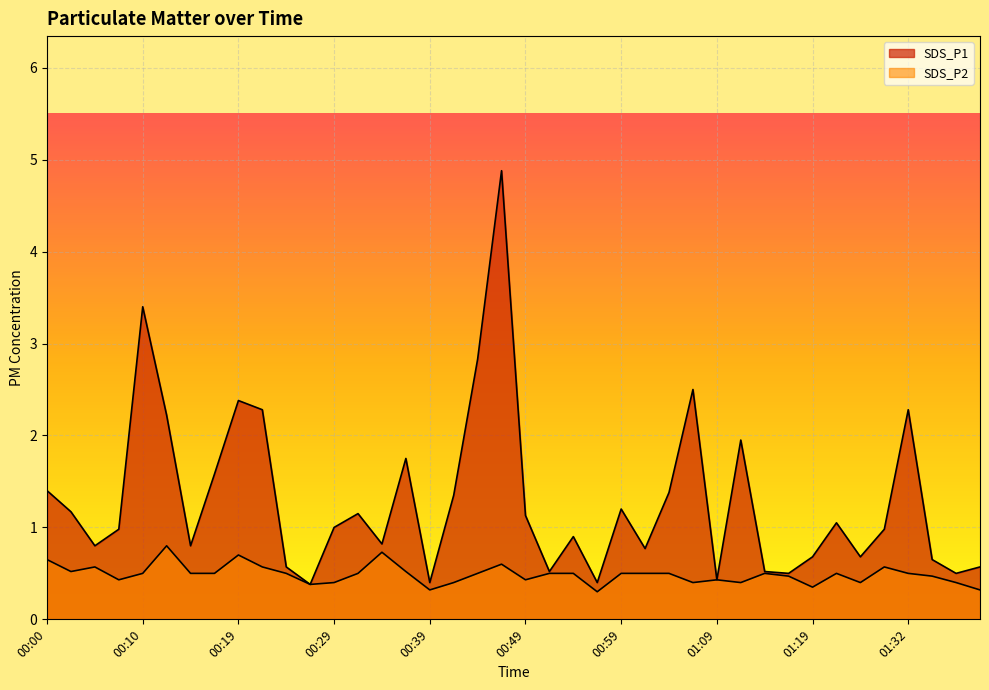

Which series has the largest total across all categories?

SDS_P1